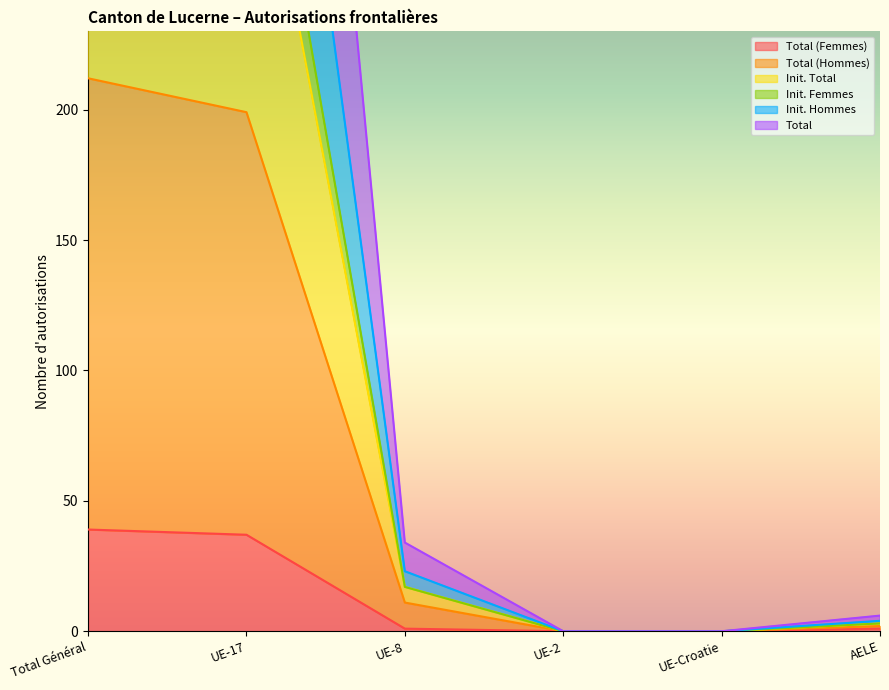

Reading left to right, transcribe all the data shown in this chart.

Total (Femmes): 39	37	1	0	0	1
Total (Hommes): 212	199	11	0	0	2
Init. Total: 387	367	17	0	0	3
Init. Femmes: 504	477	23	0	0	4
Init. Hommes: 358	338	17	0	0	3
Total: 716	676	34	0	0	6